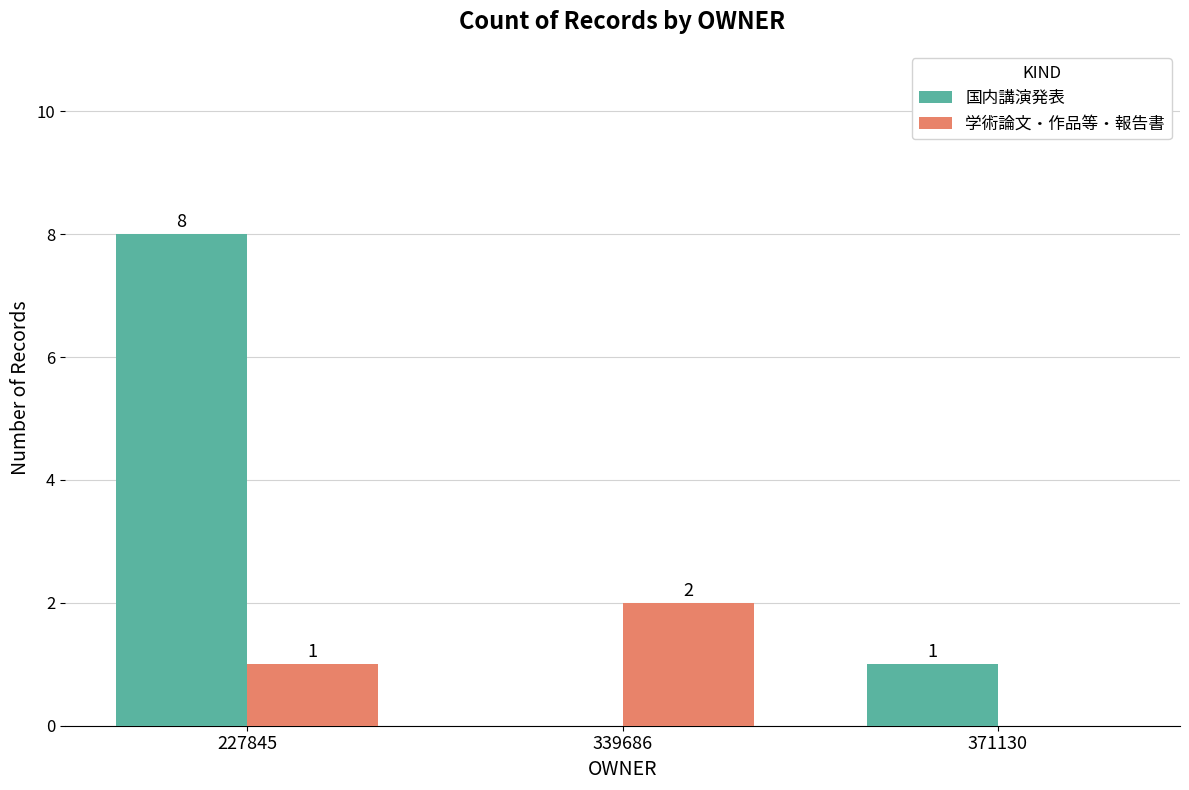

Is the value of 学術論文・作品等・報告書 at 227845 greater than the value of 国内講演発表 at 227845?

No